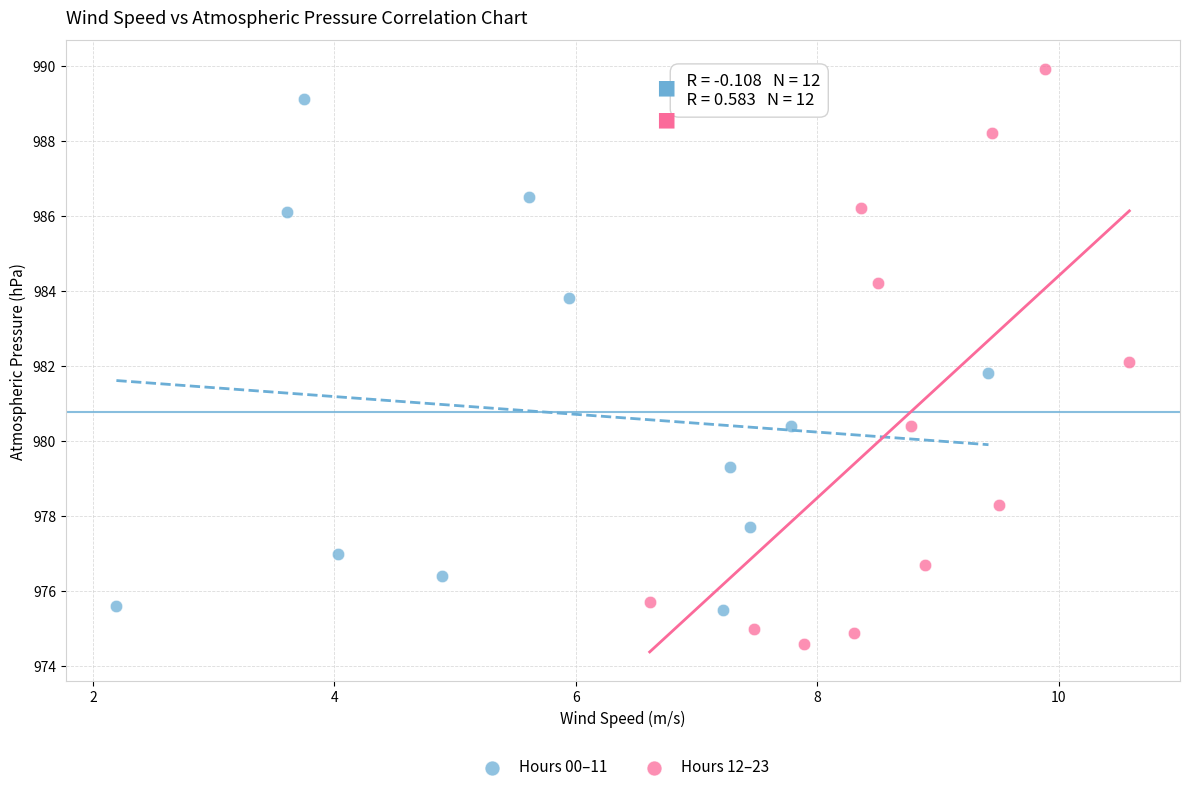

Which series reaches the minimum Y coordinate?

Hours 12–23